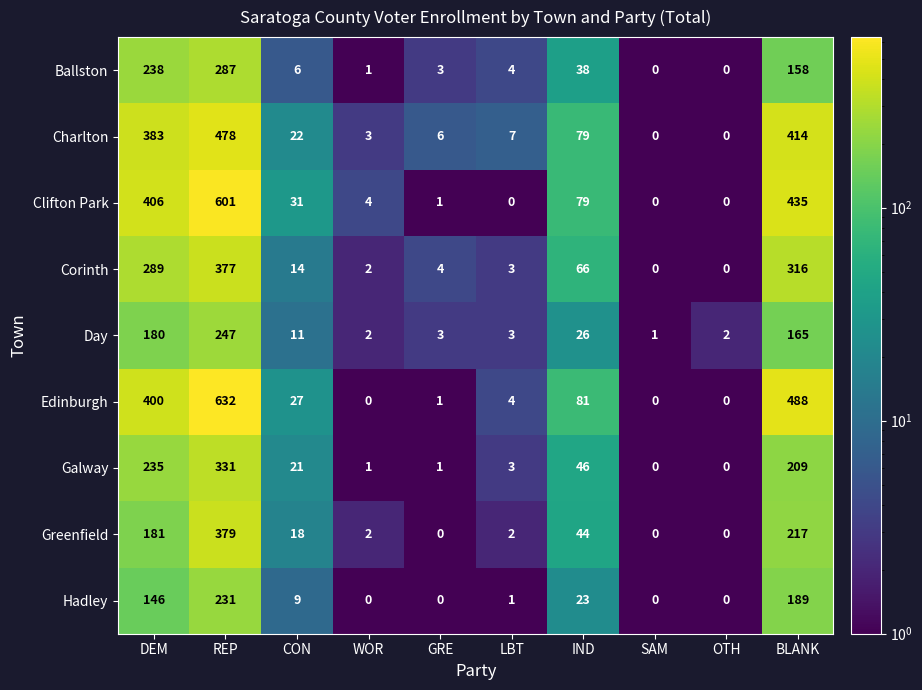

At which label does Charlton reach its peak?

REP